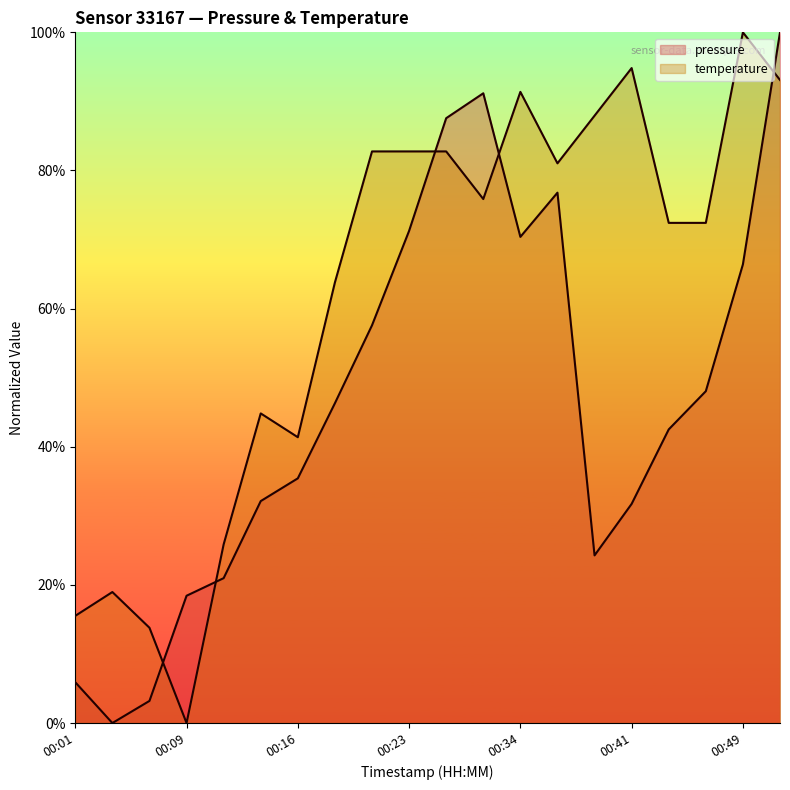

What is the difference between the highest and lowest values at 00:04?

19.0